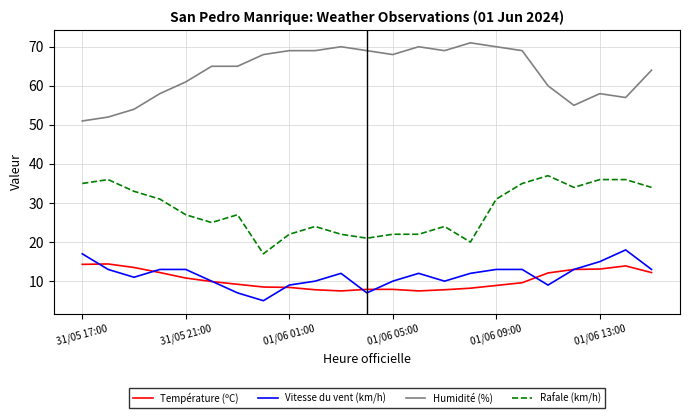

Which series has the largest total across all categories?

Humidité (%)